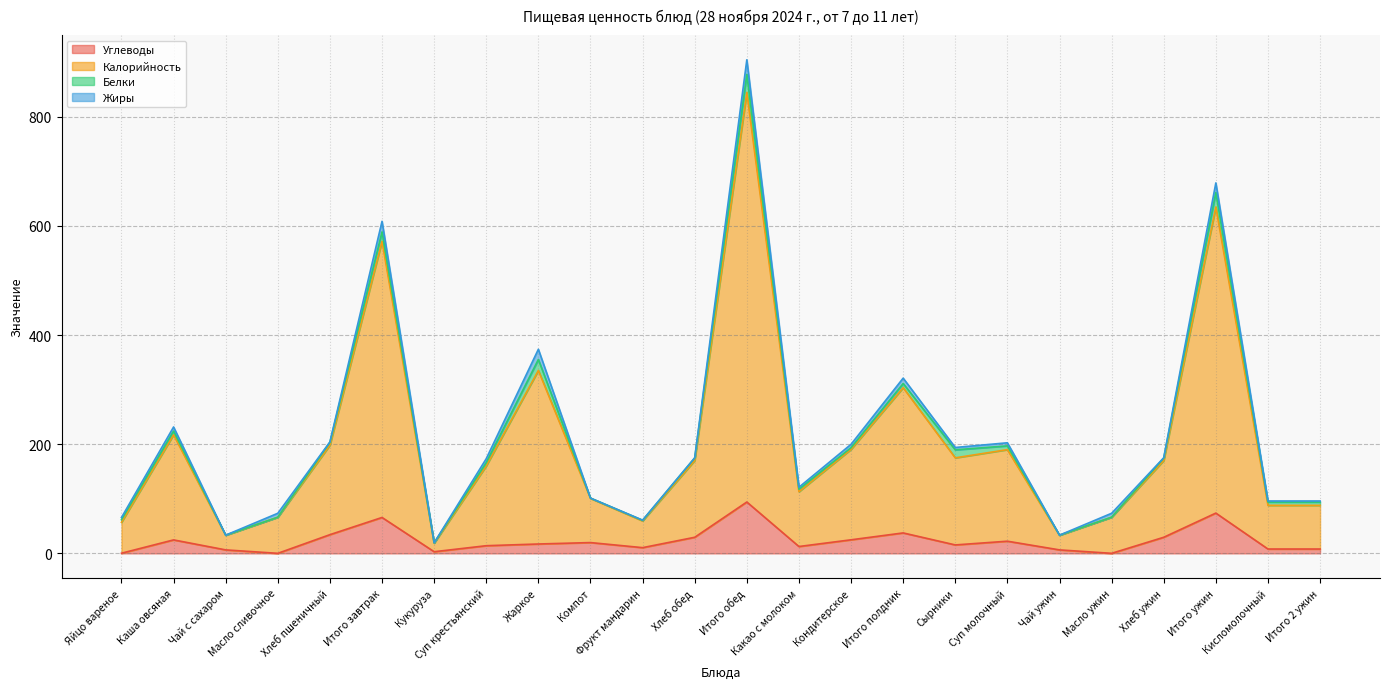

True or false: Углеводы and Калорийность intersect in this chart.

False